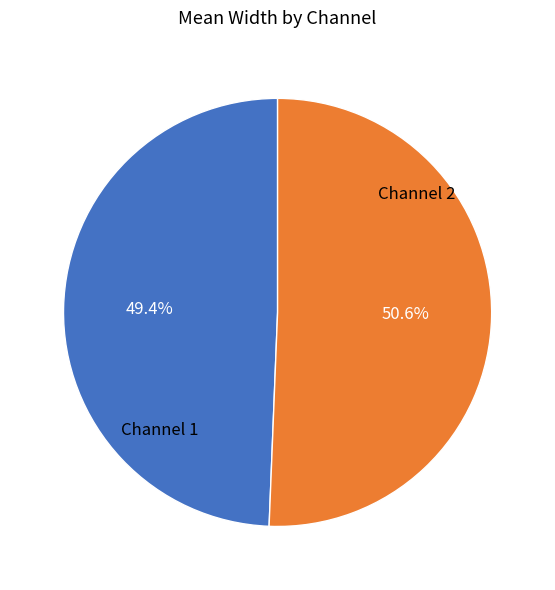

Rank the categories by value from highest to lowest.

Channel 2, Channel 1